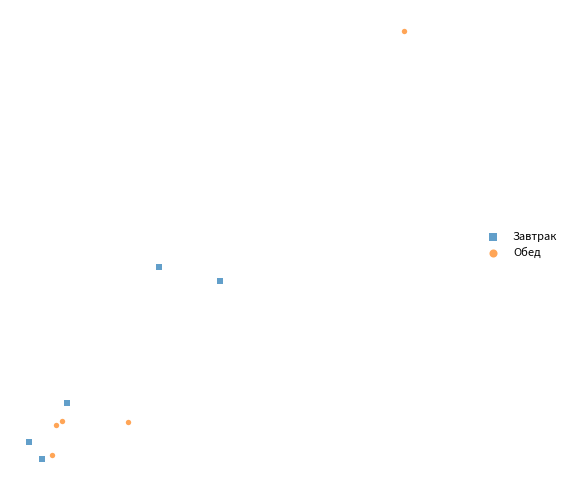

Which series has the largest Y range (max minus min)?

Обед